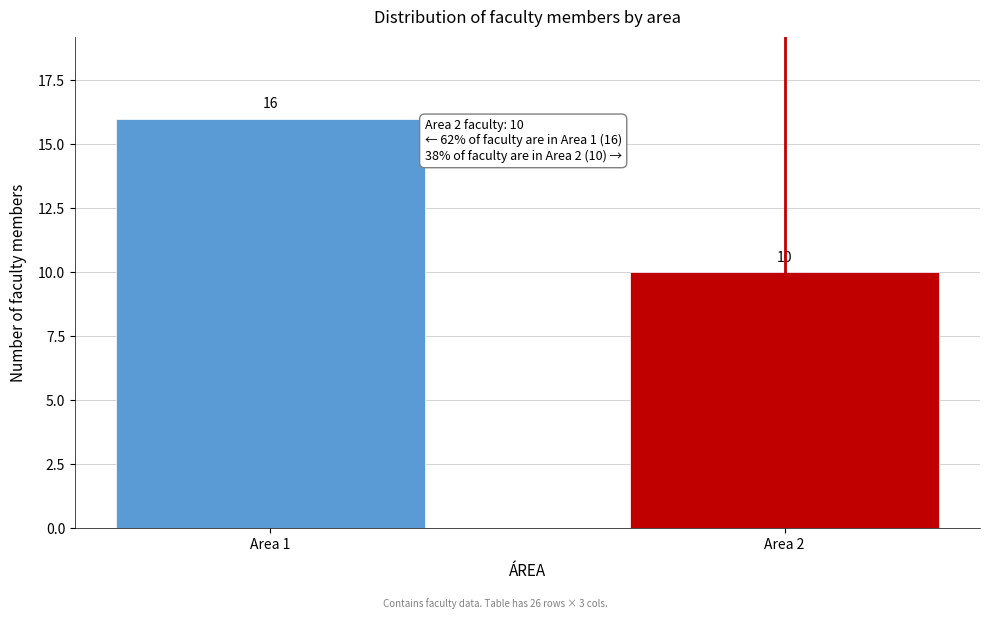

Reading right to left, transcribe all the data shown in this chart.

Area 2=10	Area 1=16